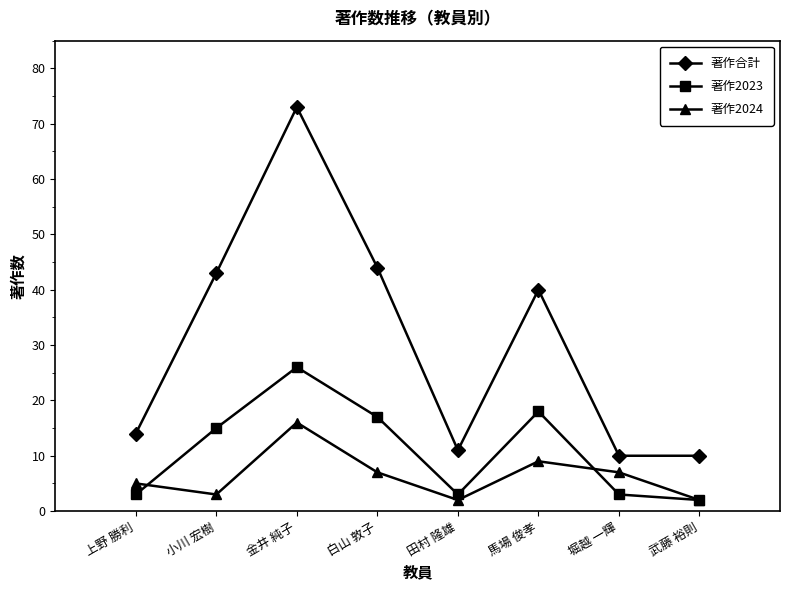

Which series changed the most between 田村 隆雄 and 堀越 一輝?

著作2024